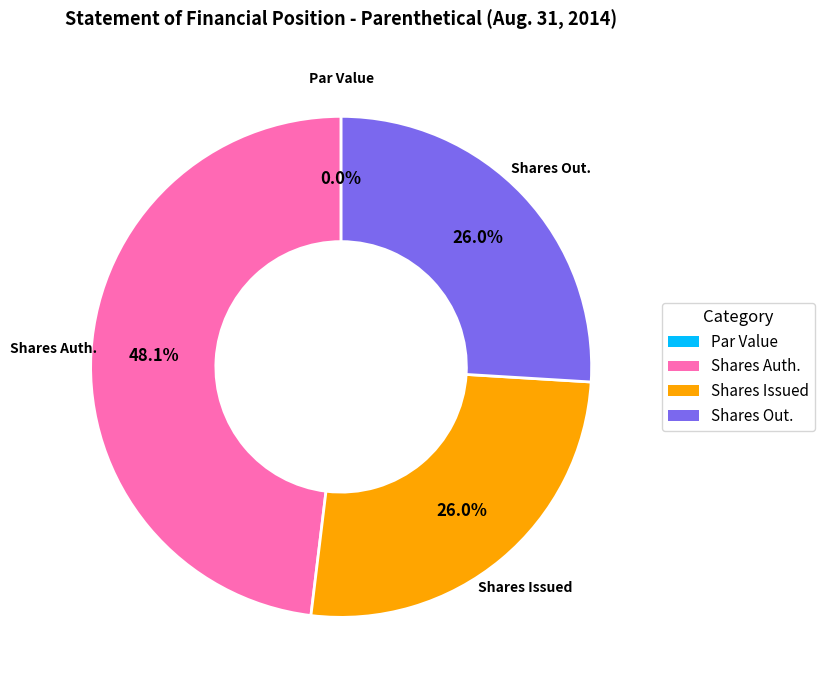

To the nearest percent, what is the difference between the Common Stock, Shares Issued and Common Stock, Shares Authorized slice percentages?

22%